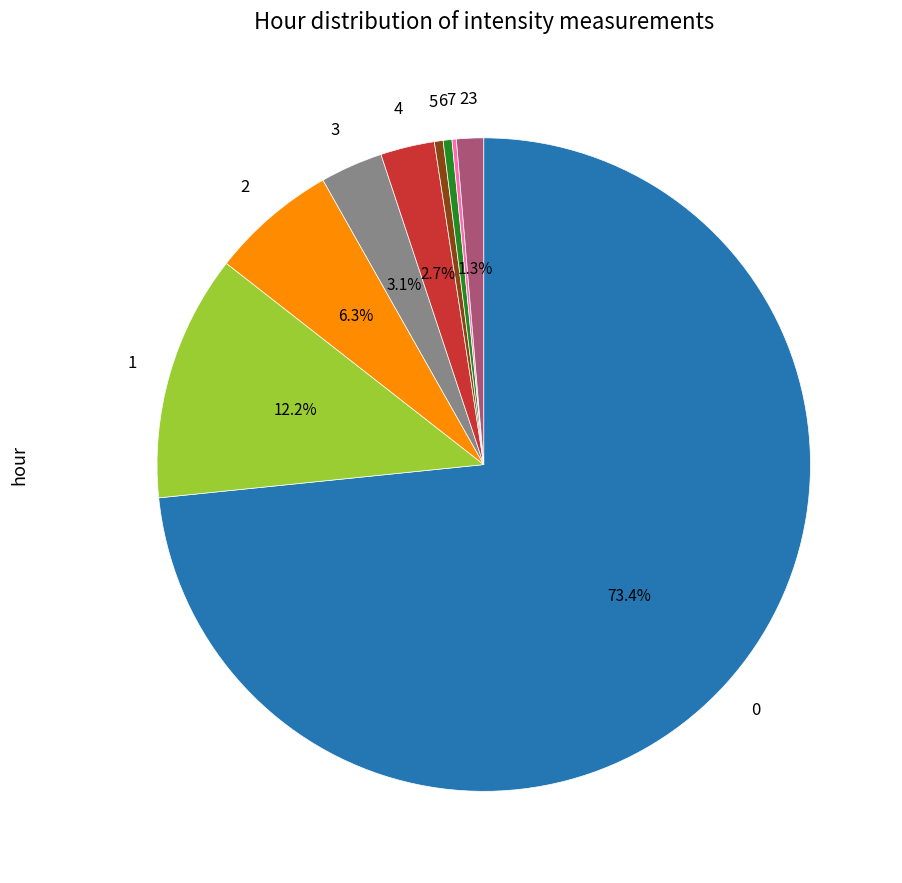

Is there a majority slice in this chart?

Yes